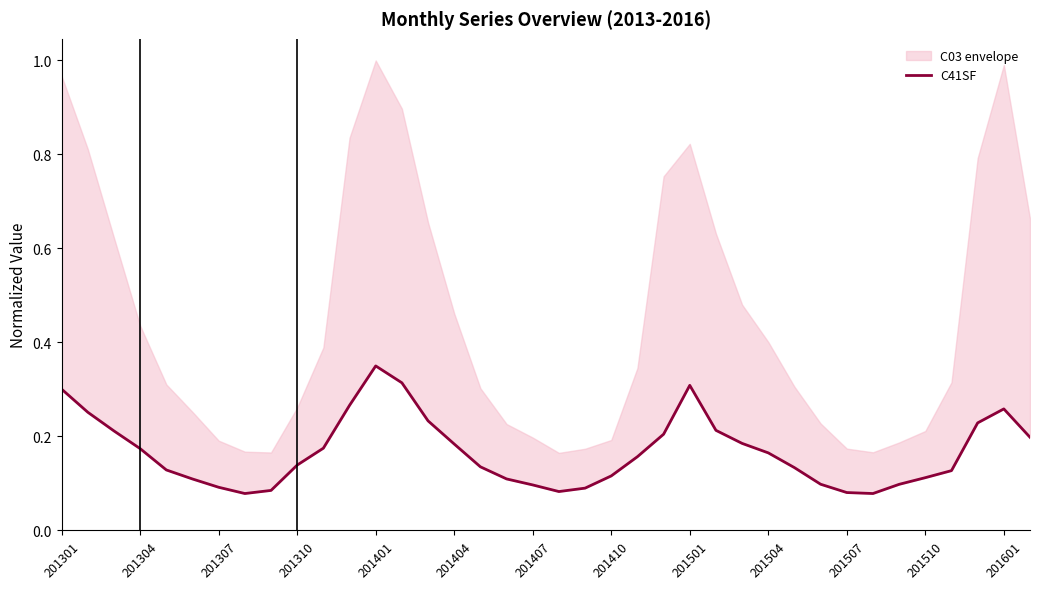

What is the value of the 1st point from the left?

0.3